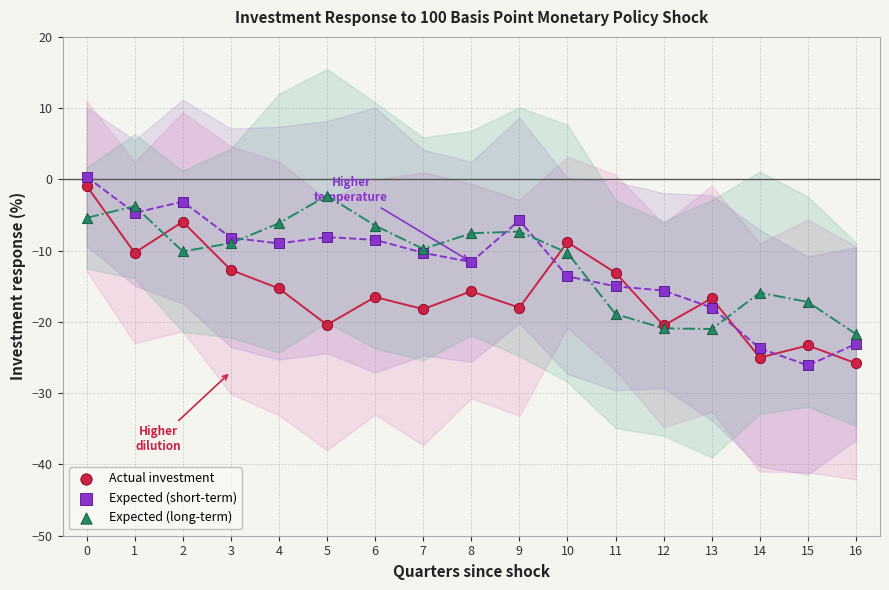

What are all the series names shown in the legend?

Actual investment, Expected (short-term), Expected (long-term)